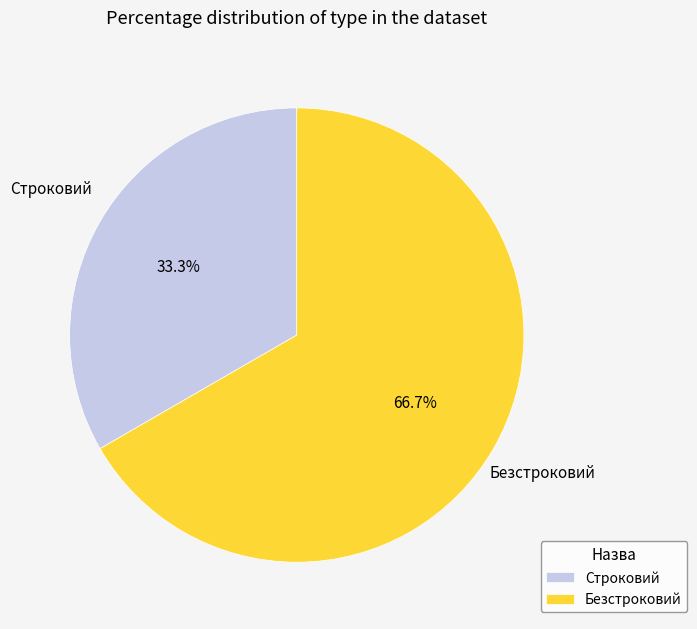

Approximately how many times larger is the value at Безстроковий compared to Строковий?

2.0